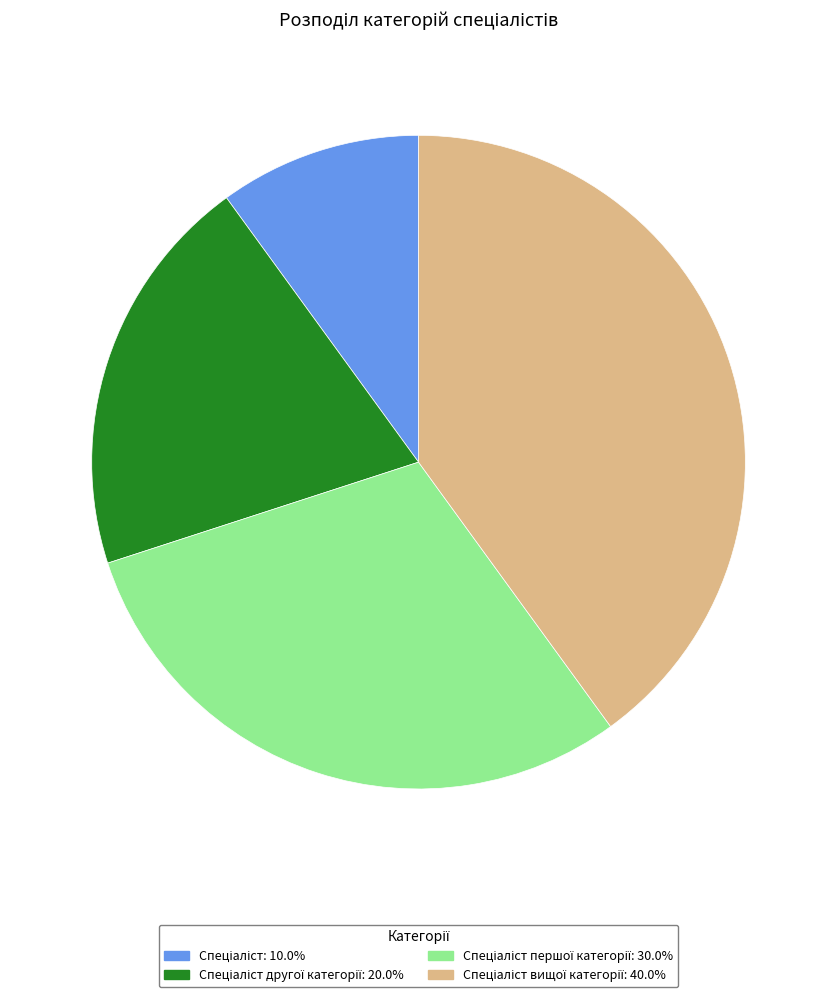

How many segments does this pie chart have?

4